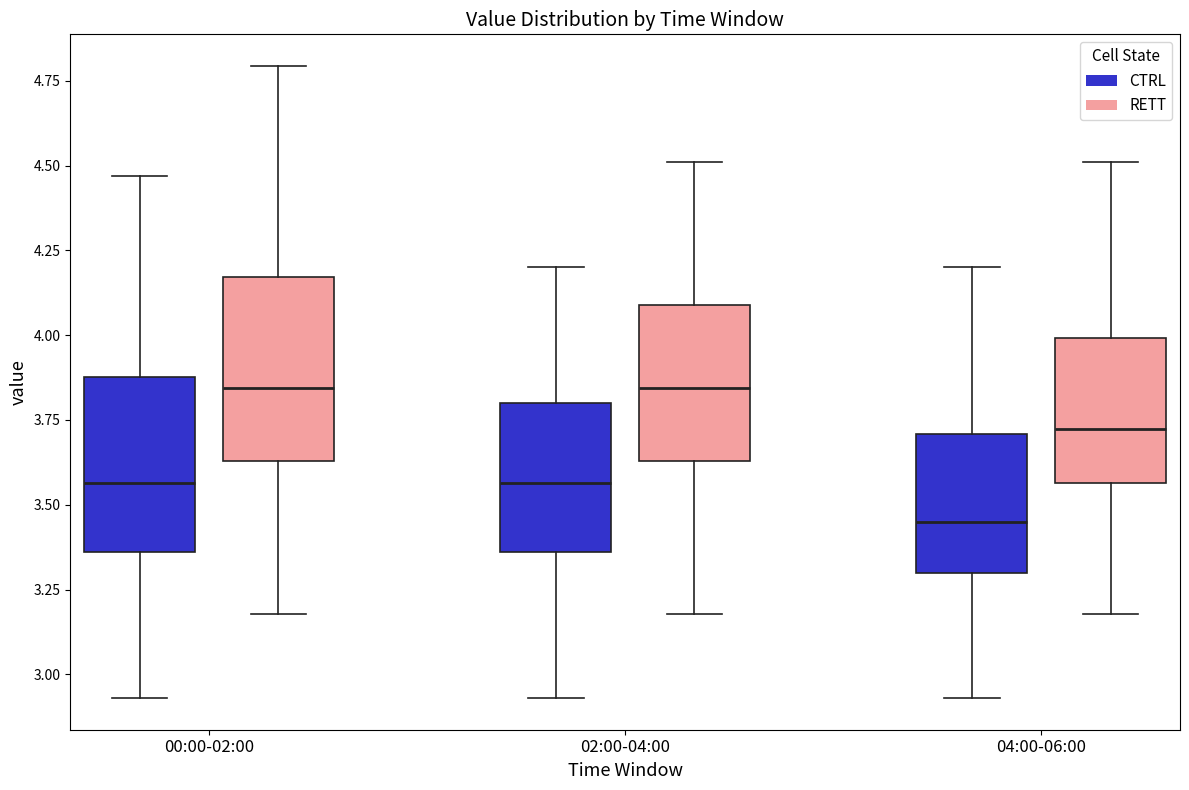

Reading left to right, transcribe this box plot: for each box, give where its median line is, the range the box spans, and where its two whiskers end, as read against the y-axis. The values are not printed on the chart, so give them approximately, as read against the axis.

00:00-02:00 (CTRL): median 3.55, box 3.35 to 3.90, whiskers 2.95 to 4.45
00:00-02:00 (RETT): median 3.85, box 3.65 to 4.15, whiskers 3.20 to 4.80
02:00-04:00 (CTRL): median 3.55, box 3.35 to 3.80, whiskers 2.95 to 4.20
02:00-04:00 (RETT): median 3.85, box 3.65 to 4.10, whiskers 3.20 to 4.50
04:00-06:00 (CTRL): median 3.45, box 3.30 to 3.70, whiskers 2.95 to 4.20
04:00-06:00 (RETT): median 3.70, box 3.55 to 4.00, whiskers 3.20 to 4.50